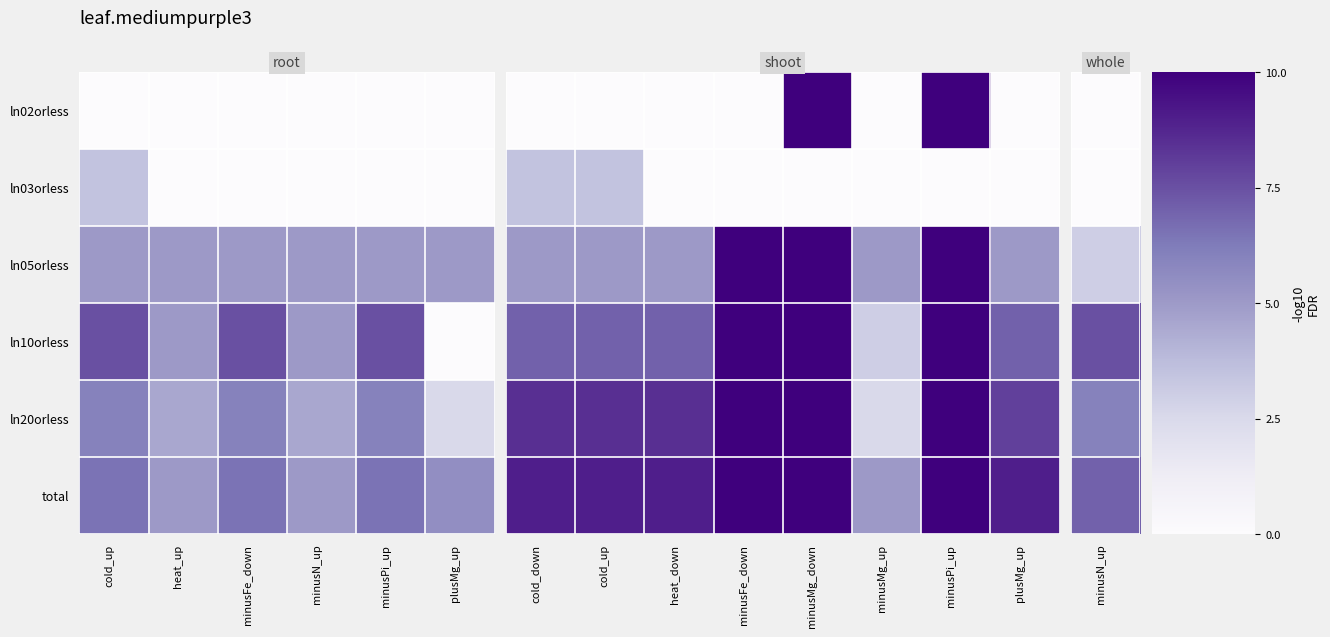

The value of ln03orless at minusPi_up is 0.0. True or false?

True